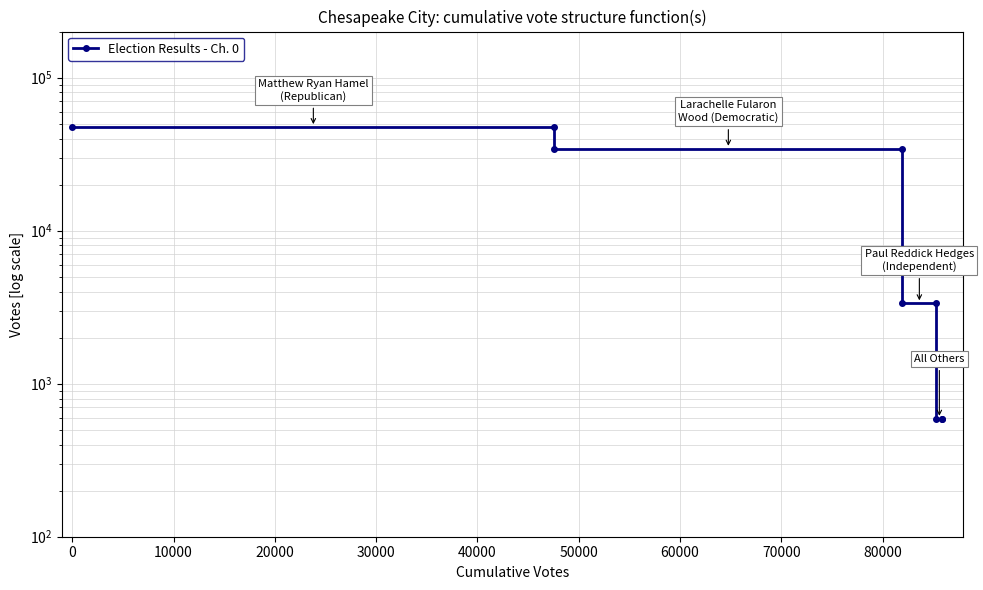

Does the chart display data point markers on the line(s)?

Yes